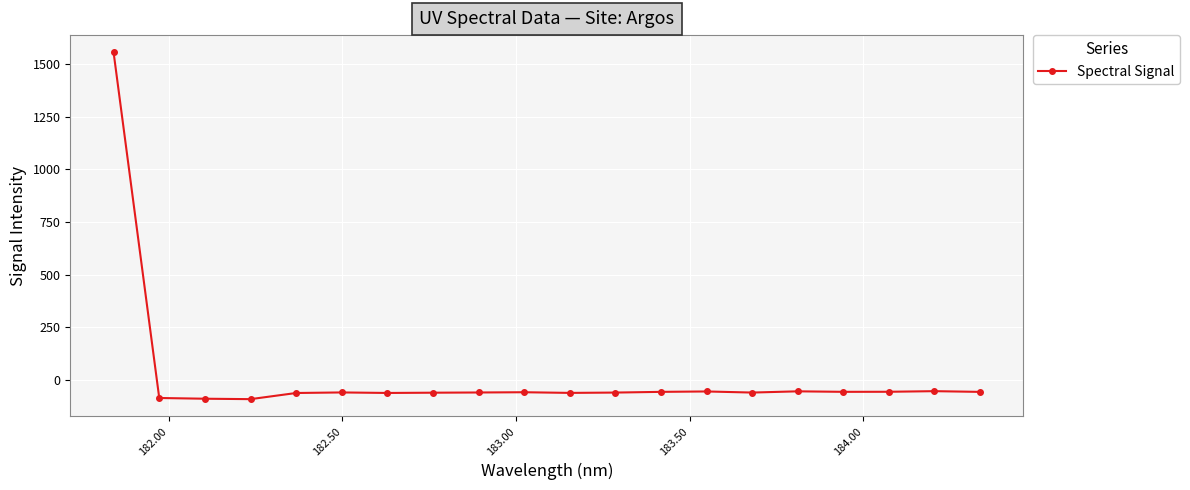

What is the maximum value shown in the chart?

1554.7